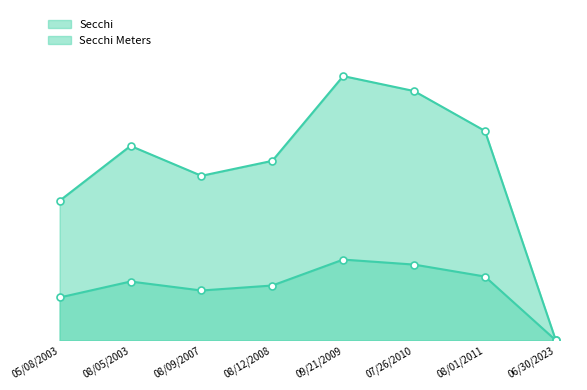

Where does the Secchi Meters series first go above 5?

08/05/2003